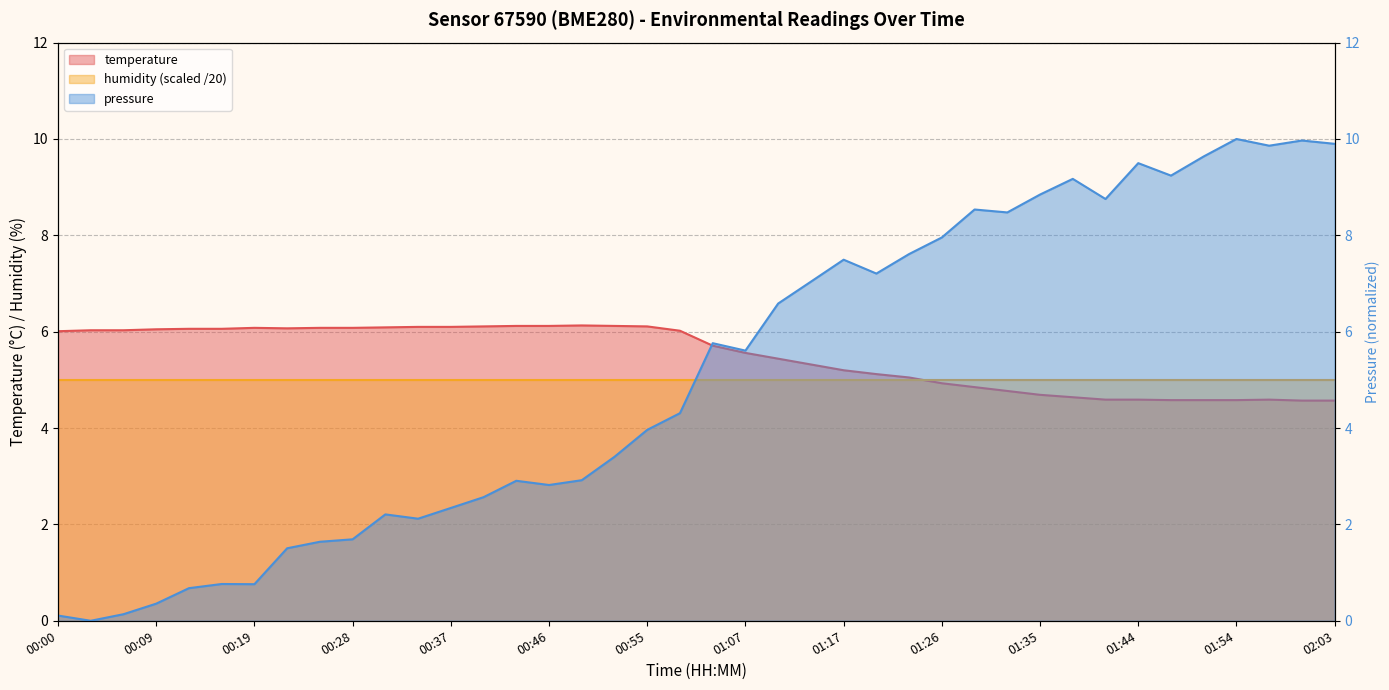

True or false: the data shows 6.1 at 00:52.

True